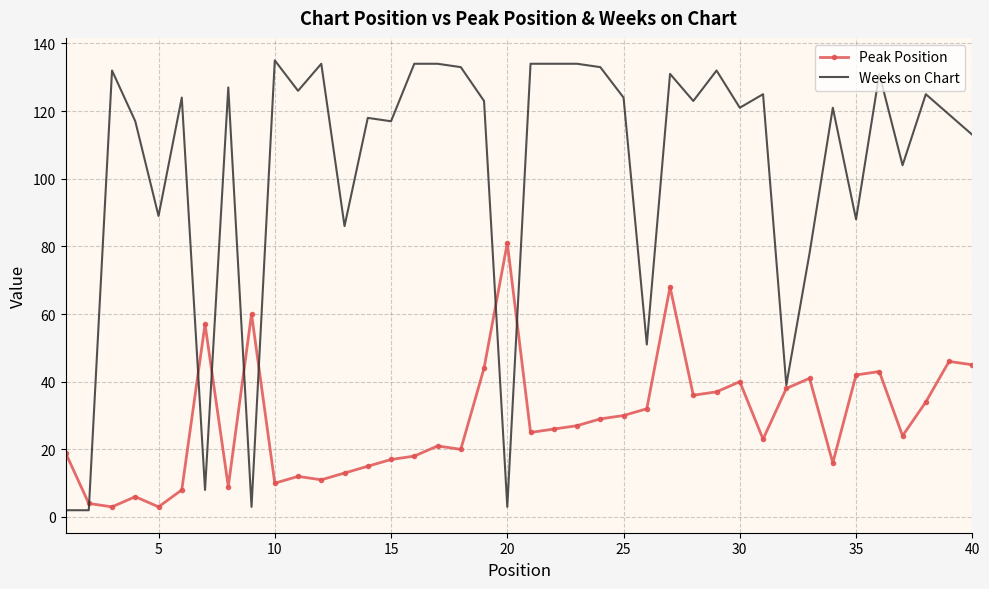

Count the number of categories in the chart.

40